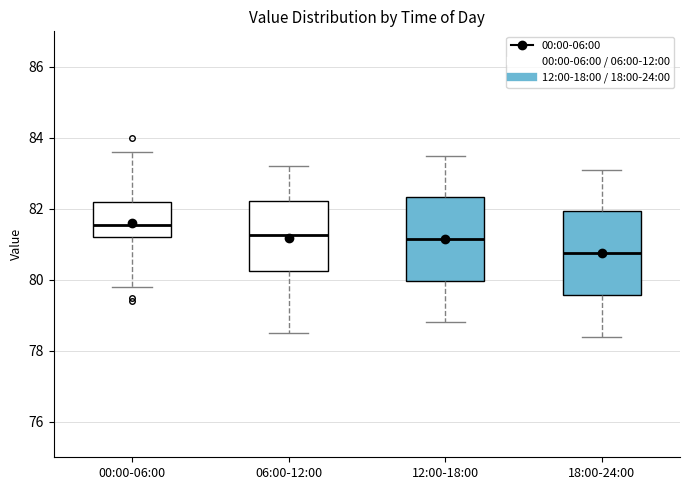

Which box's median line is the highest?

00:00-06:00